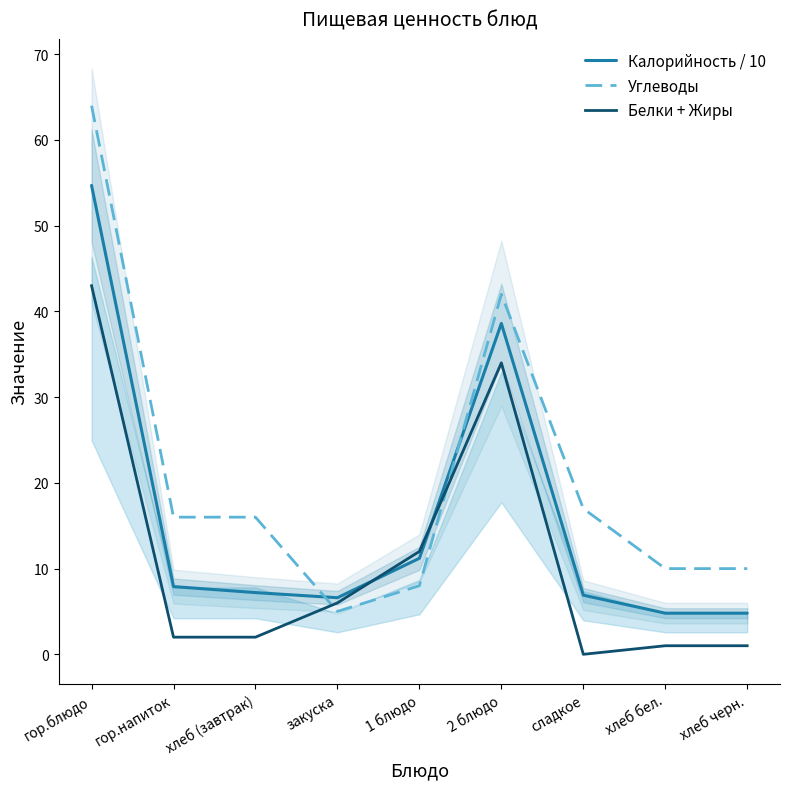

True or false: Калорийность / 10 has a value of 38.6 at 2 блюдо.

True